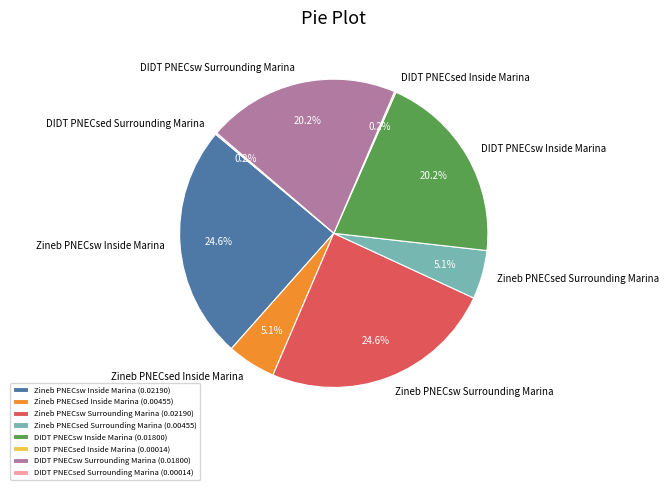

To the nearest percent, what percentage of the pie is Zineb PNECsed Surrounding Marina?

5%